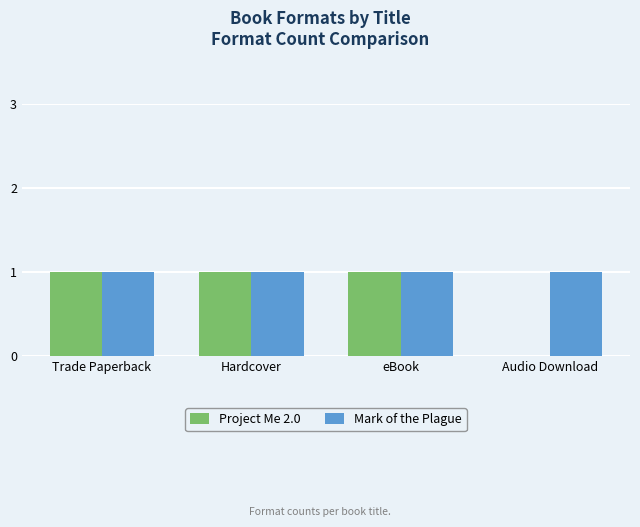

Does the chart contain stacked bars?

No